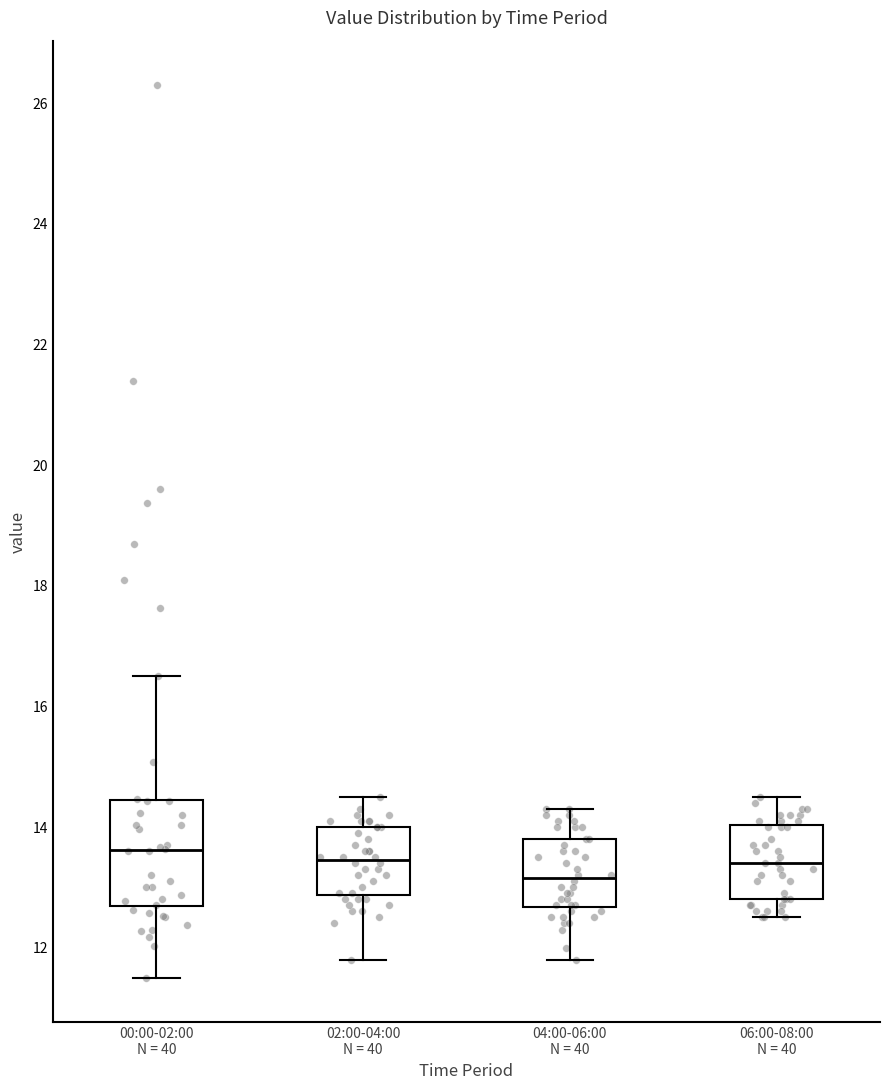

Reading left to right, read every box against the y-axis: the position of its median line, the range the box covers, and the ends of its whiskers. The values are not printed on the chart, so give them approximately, as read against the axis.

00:00-02:00 N = 40: median 13.6, box 12.6 to 14.4, whiskers 11.6 to 16.6
02:00-04:00 N = 40: median 13.4, box 12.8 to 14.0, whiskers 11.8 to 14.6
04:00-06:00 N = 40: median 13.2, box 12.6 to 13.8, whiskers 11.8 to 14.4
06:00-08:00 N = 40: median 13.4, box 12.8 to 14.0, whiskers 12.6 to 14.6